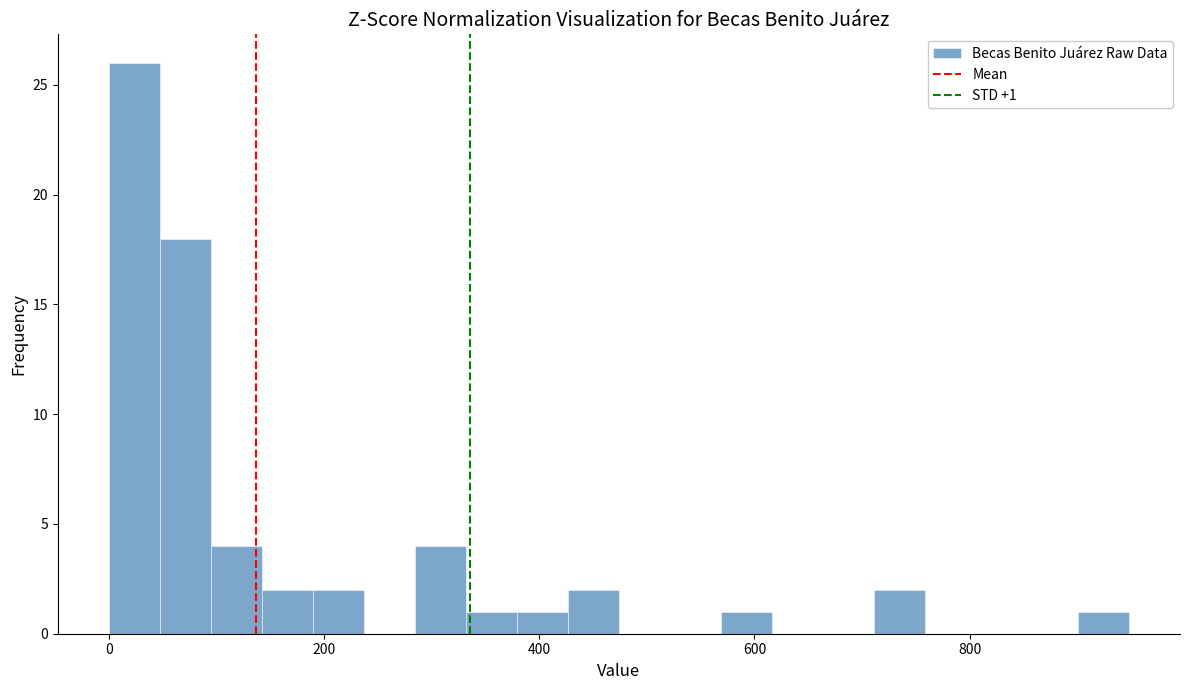

Read against the x-axis, roughly where is the centre of the tallest bar?

20